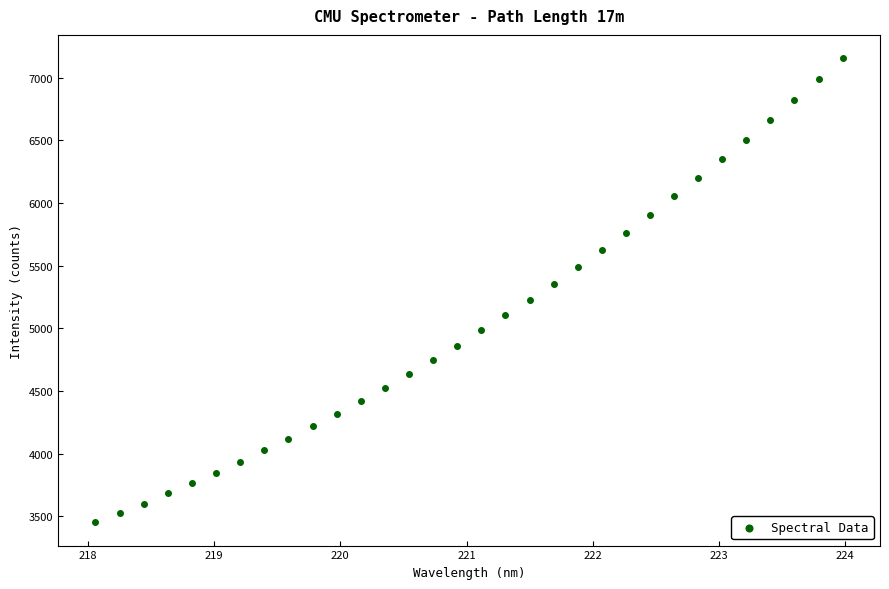

What is the range of Y values (max minus min)?

3702.4